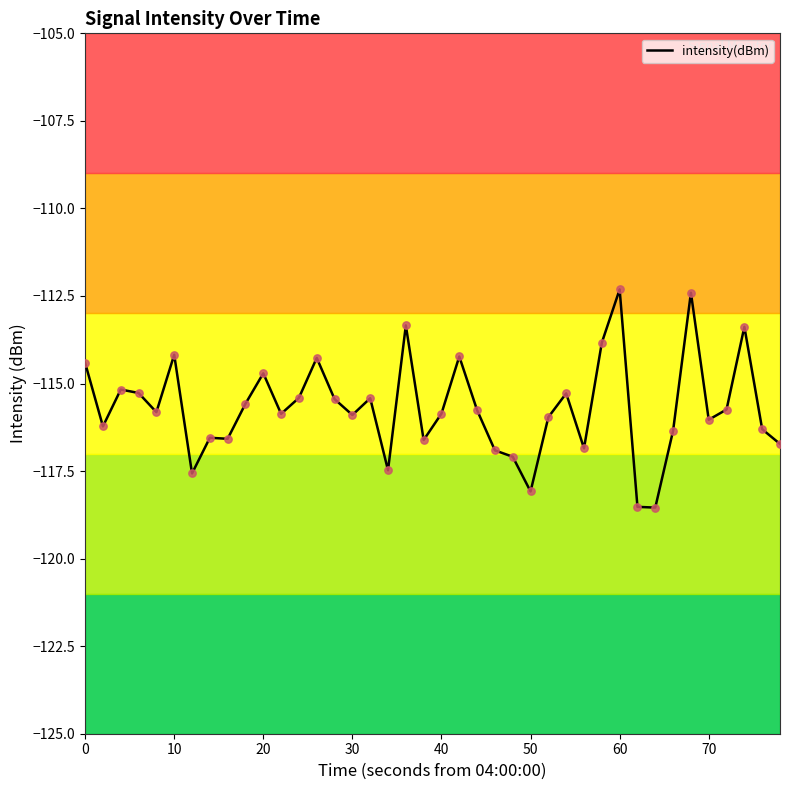

What is the difference between the maximum and minimum values?

6.2